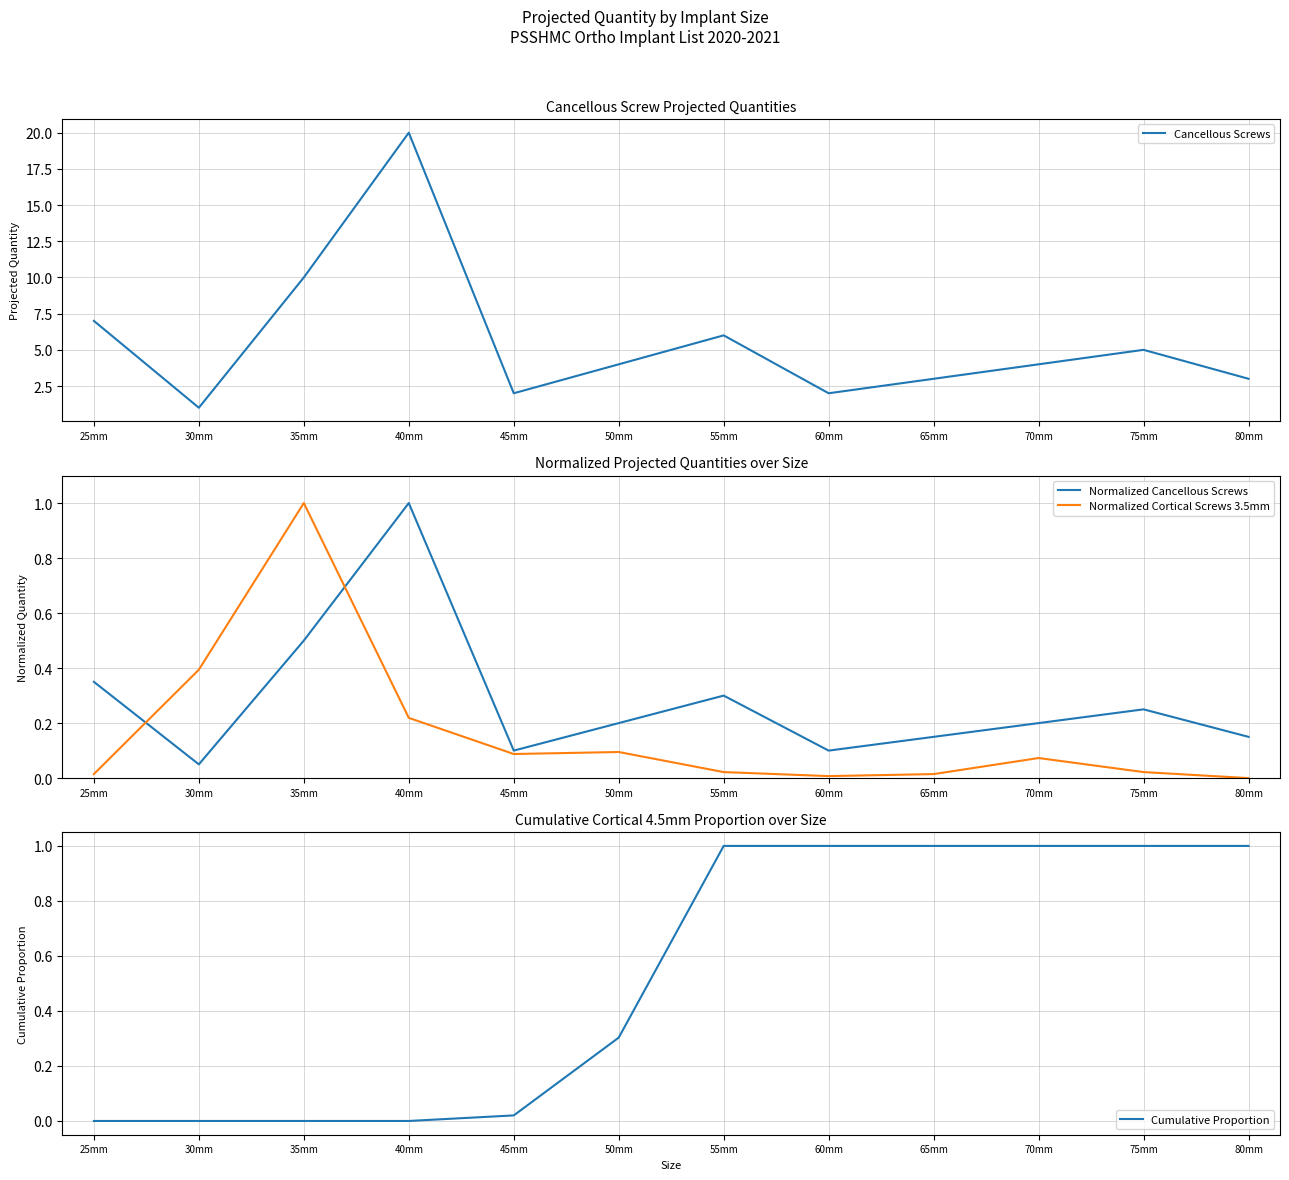

What are all the series names shown in the legend?

Cancellous Screws, Normalized Cancellous Screws, Normalized Cortical Screws 3.5mm, Cumulative Proportion